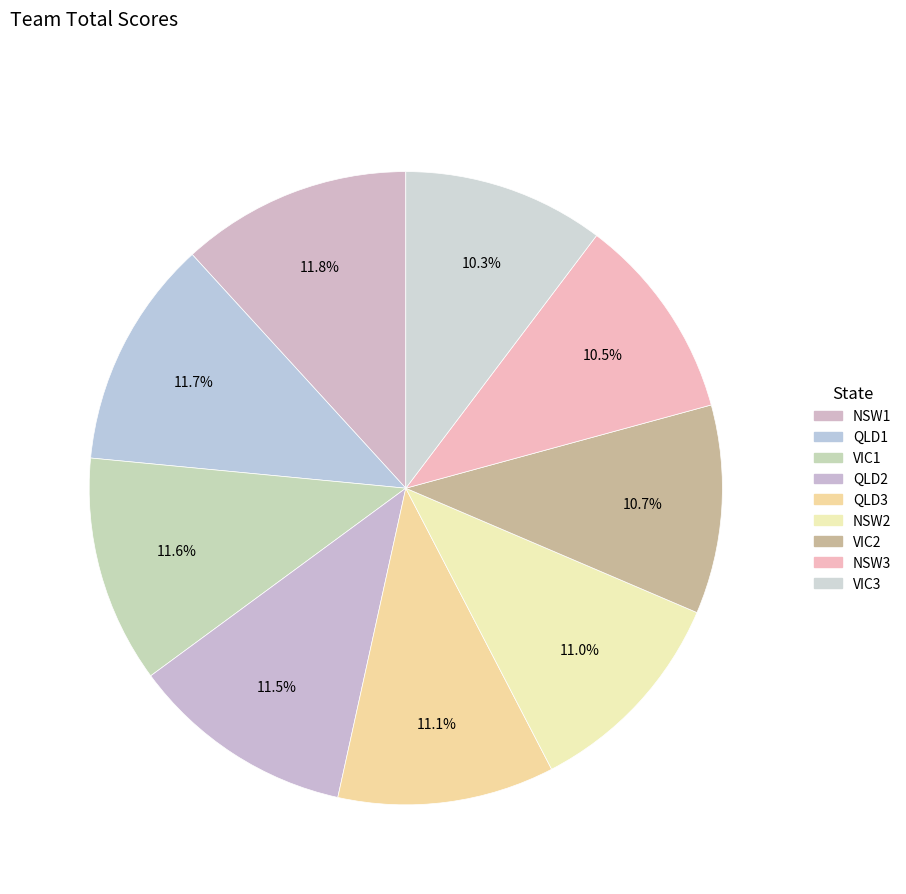

What is the change in value from NSW1 to VIC3?

-236